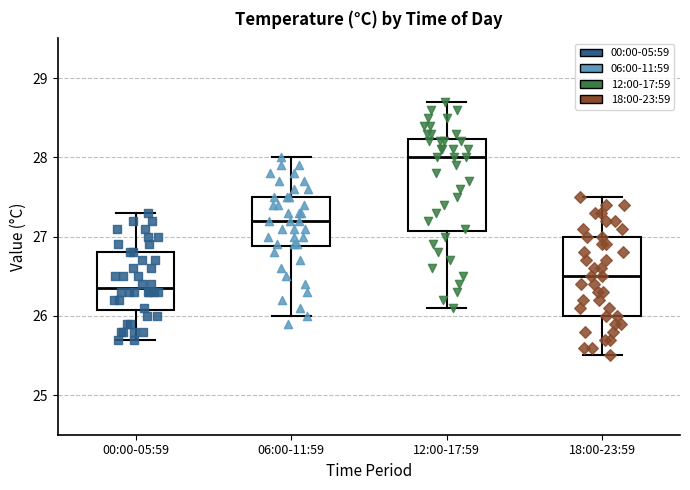

Comparing the boxes themselves (not the whiskers), which one is the tallest?

12:00-17:59